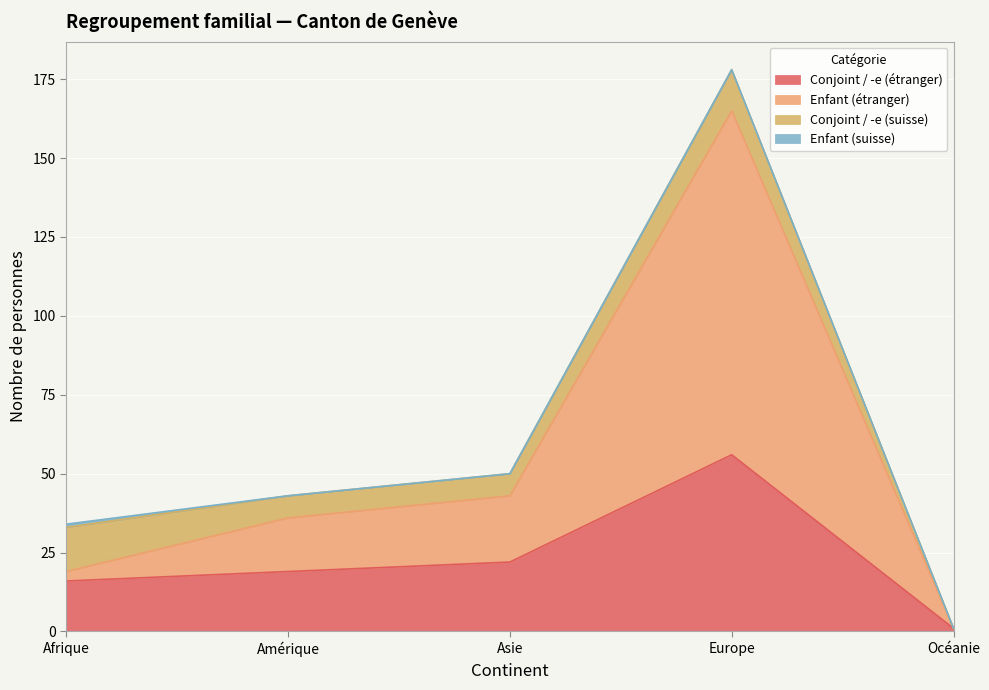

What value does the Conjoint / -e (étranger) series have at Asie?

22